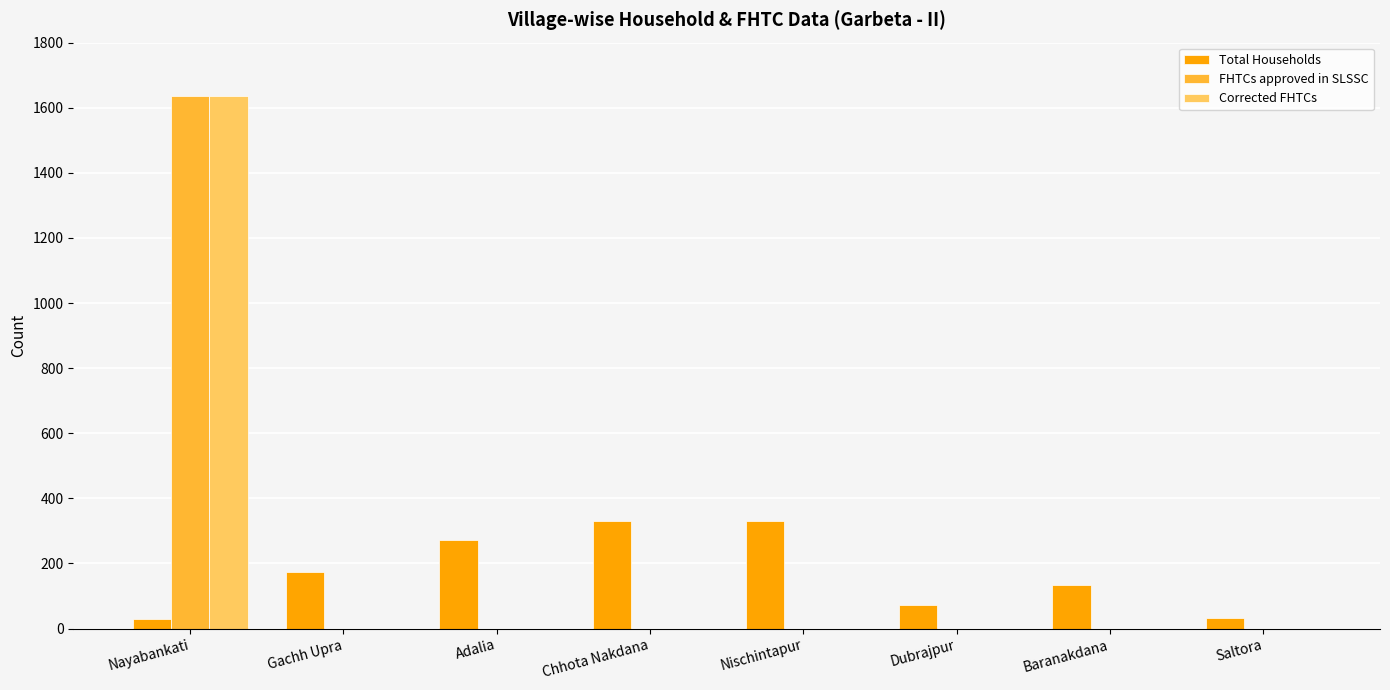

Which category has the highest value across all series?

Nayabankati